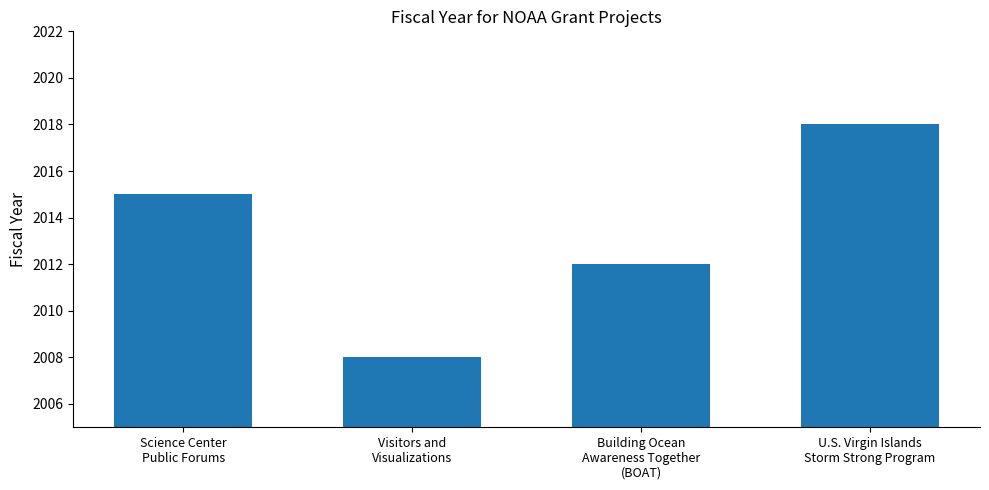

What is the sum of the values at U.S. Virgin Islands
Storm Strong Program and Science Center
Public Forums?

4033